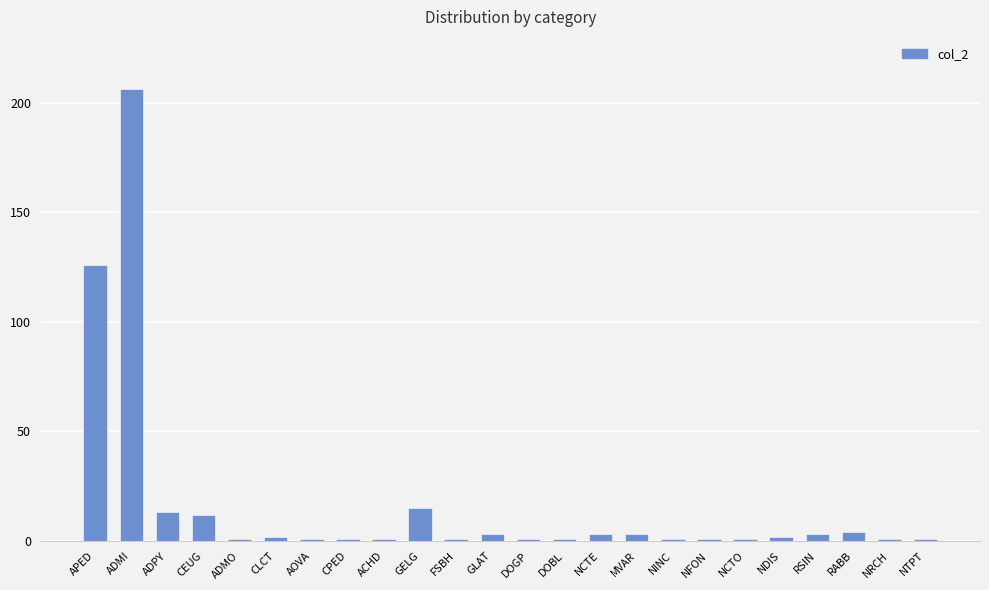

What value does the data have at ADMI?

206